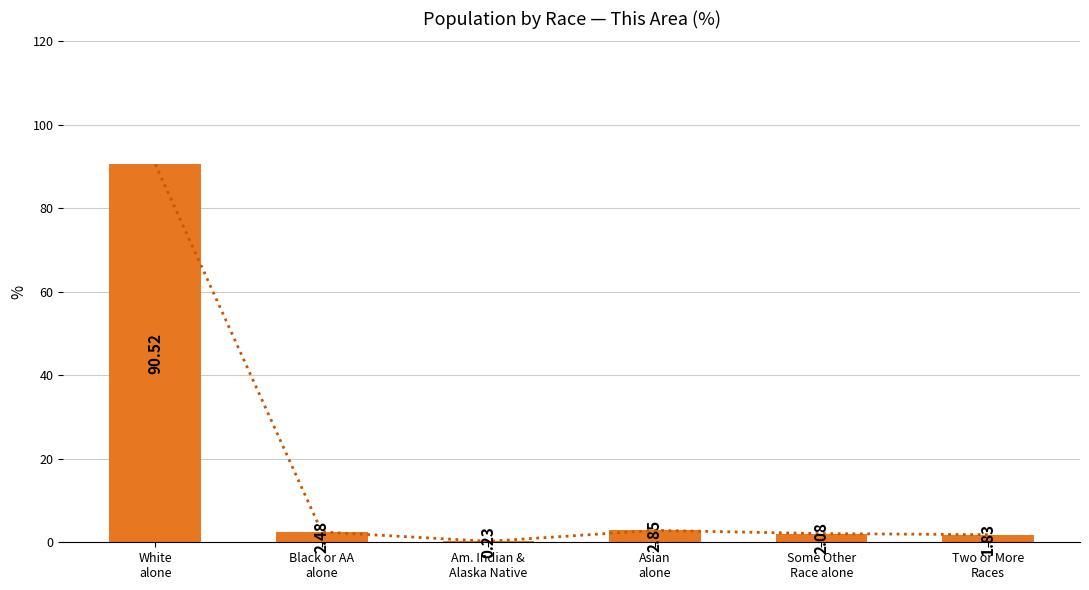

What is the value of the 6th bar from the left?

1.8